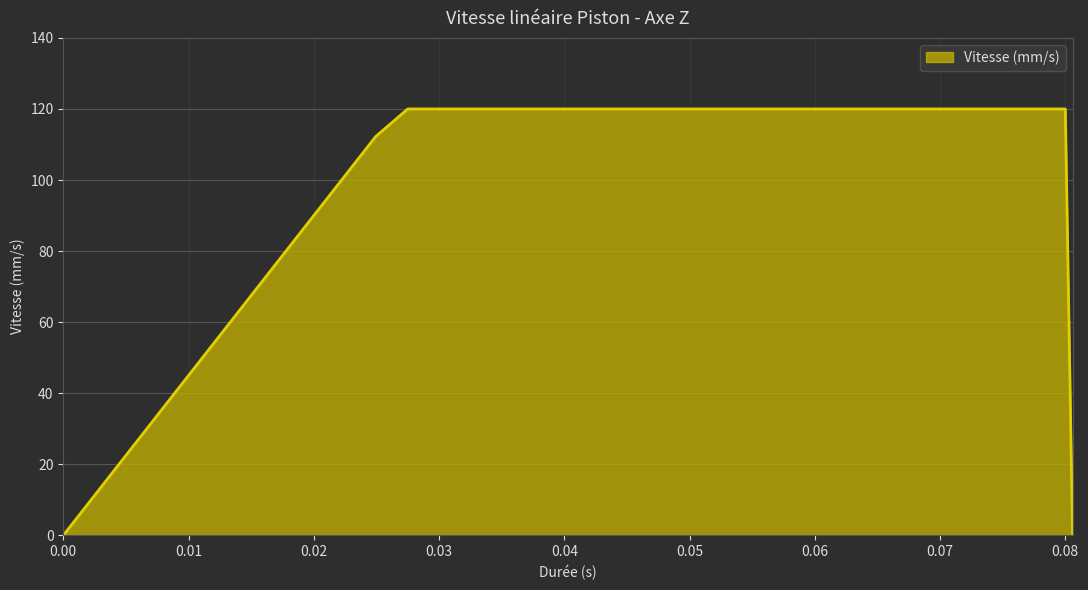

How many values are below 119?

7